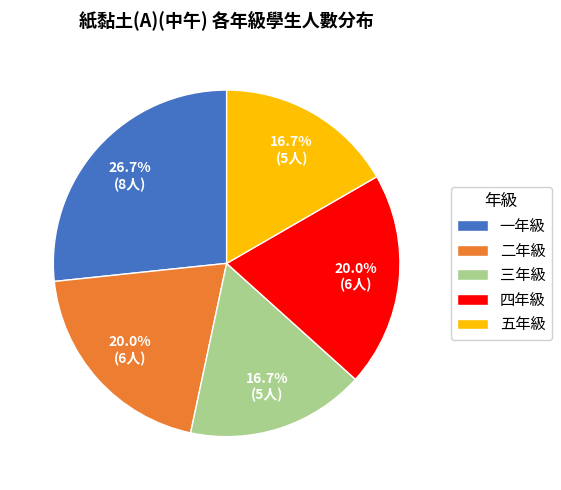

True or false: 四年級 accounts for 14% of the total.

False